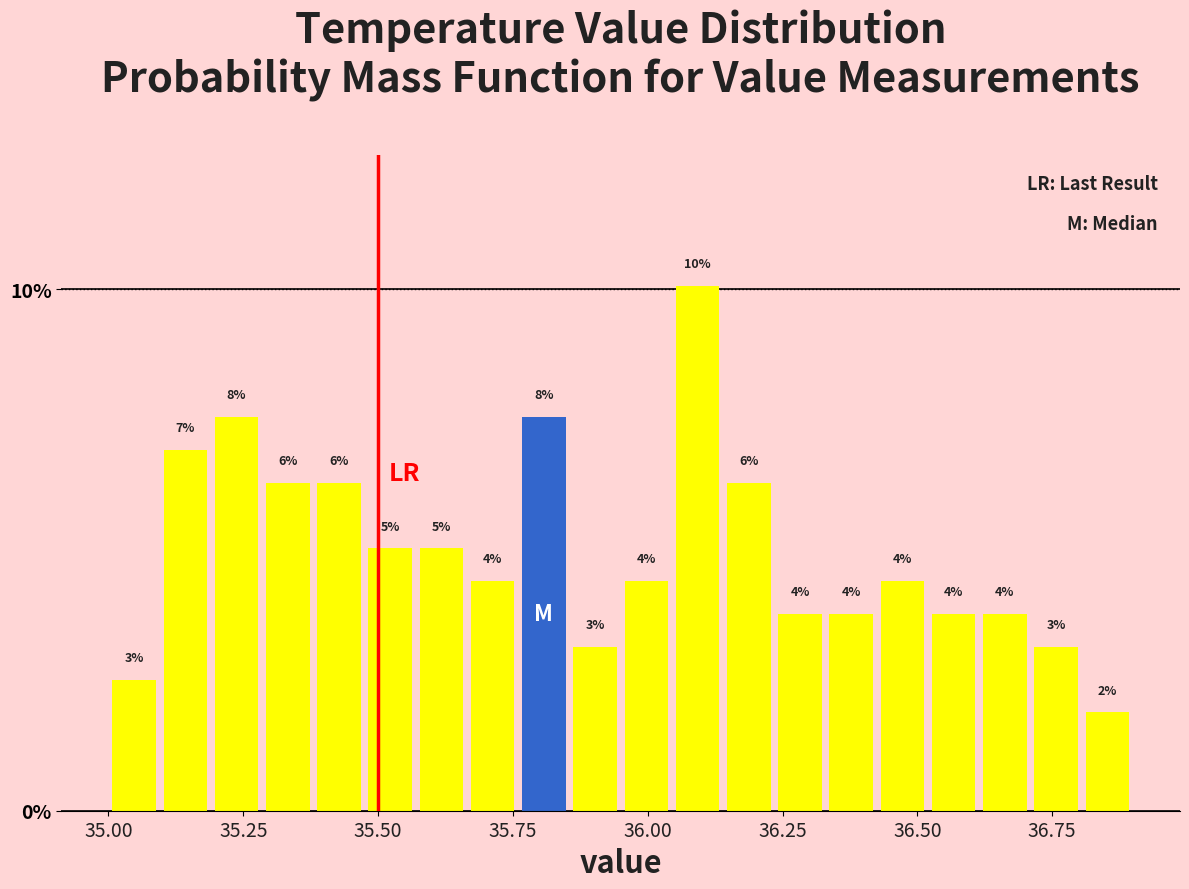

Read against the x-axis, roughly where is the centre of the tallest bar?

36.10